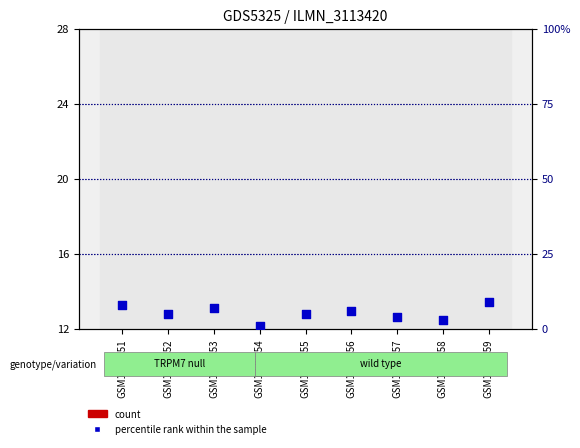

At how many categories does at least one series exceed 2?

8